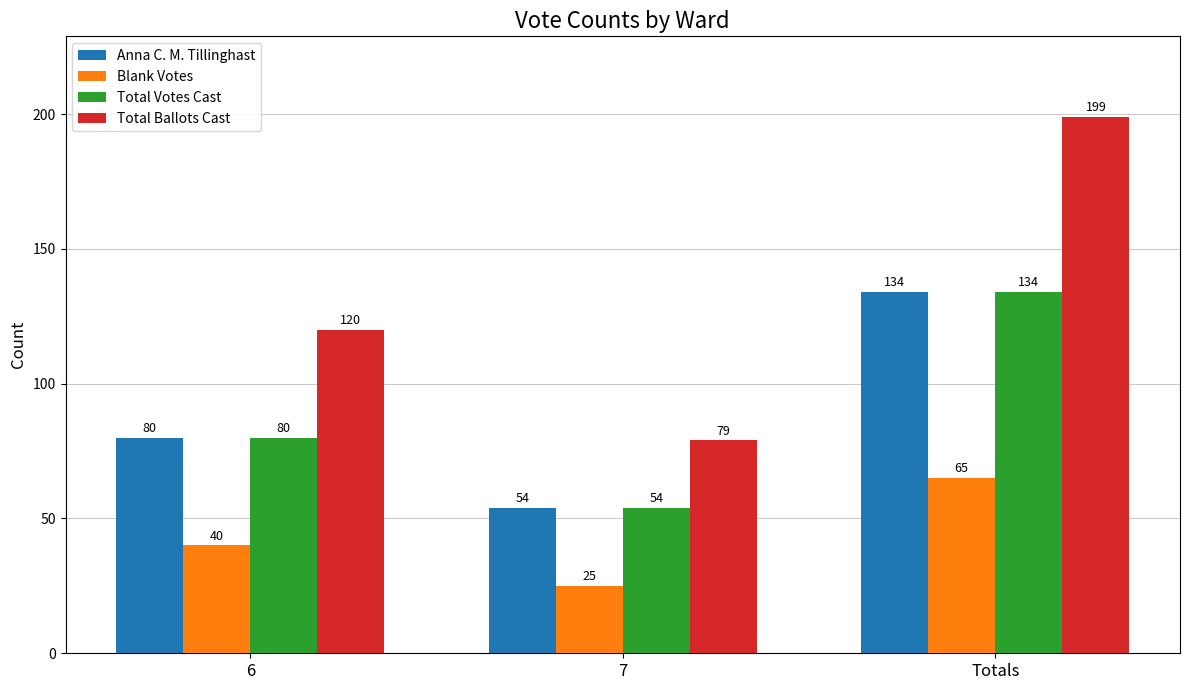

How many series are shown in this chart?

4